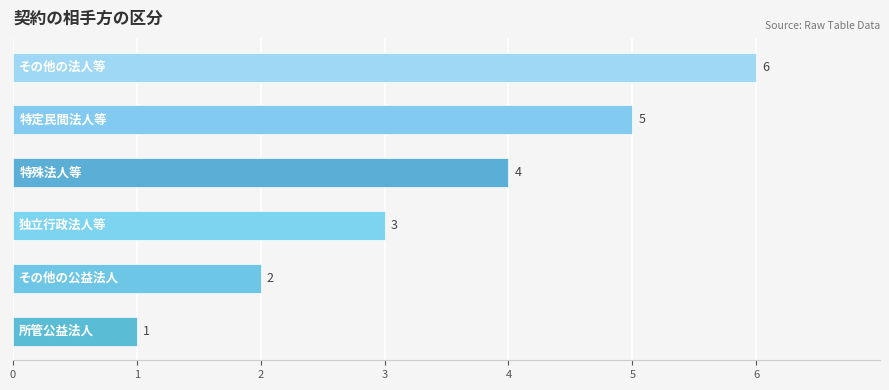

Reading left to right, extract all data points from this chart.

0=1	1=2	2=3	3=4	4=5	5=6